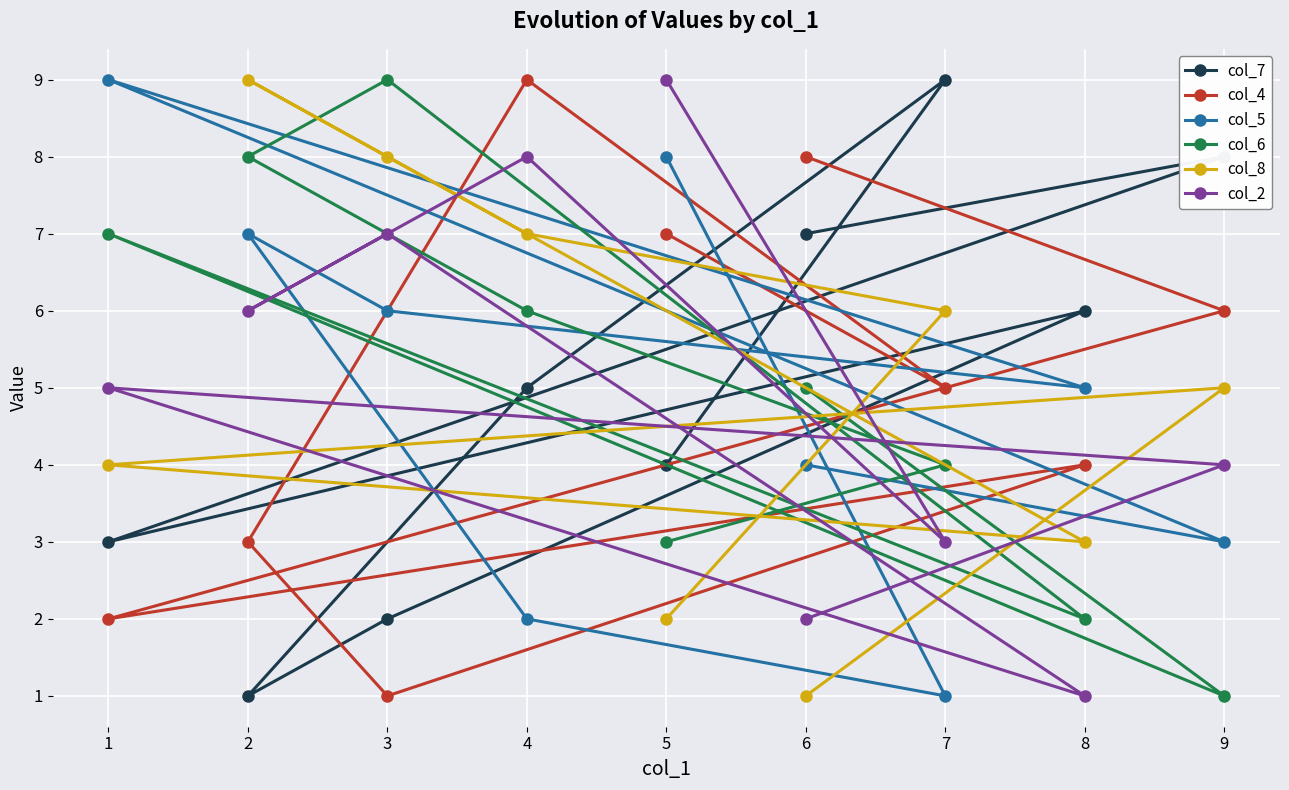

How many lines are shown in the chart?

6